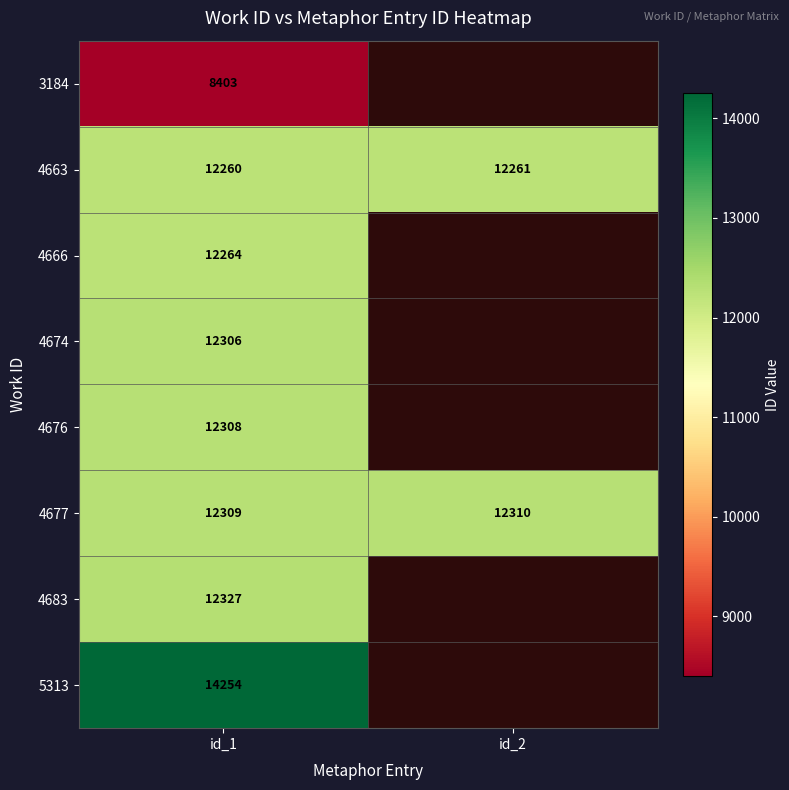

At id_1, list the series in order from largest to smallest.

5313, 4683, 4677, 4676, 4674, 4666, 4663, 3184